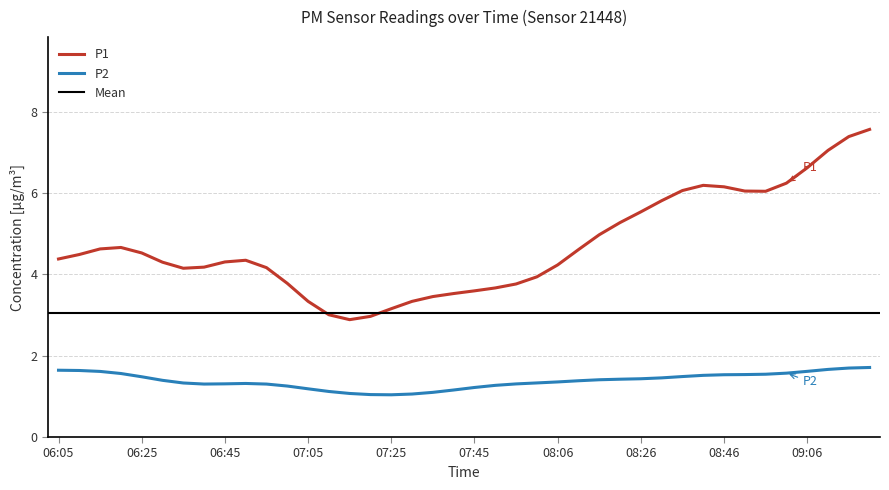

The P2 series shows 1.5 at 06:25. True or false?

True